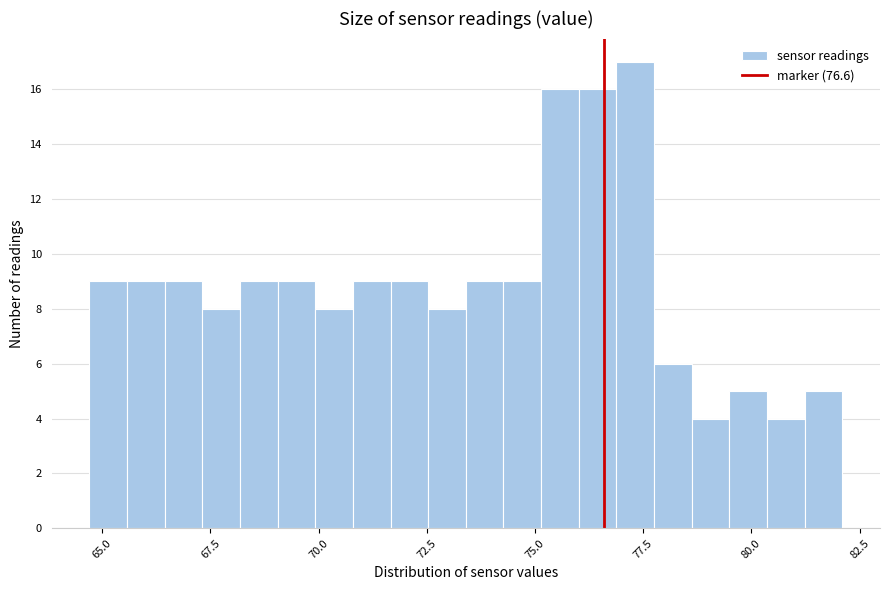

Around what value on the x-axis is the tallest bar? Give the approximate position of its centre, as read against the axis.

77.5